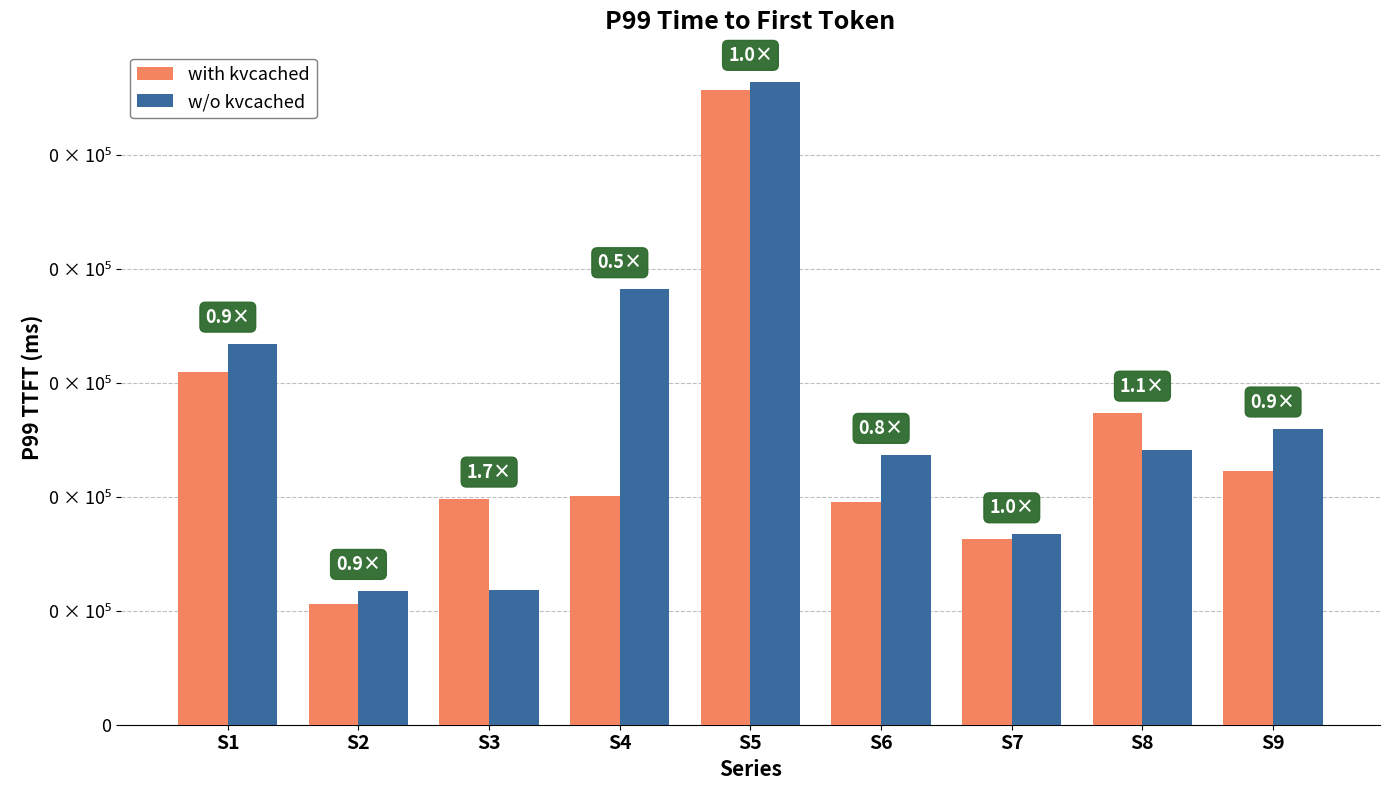

Which series has the widest spread of values?

with kvcached